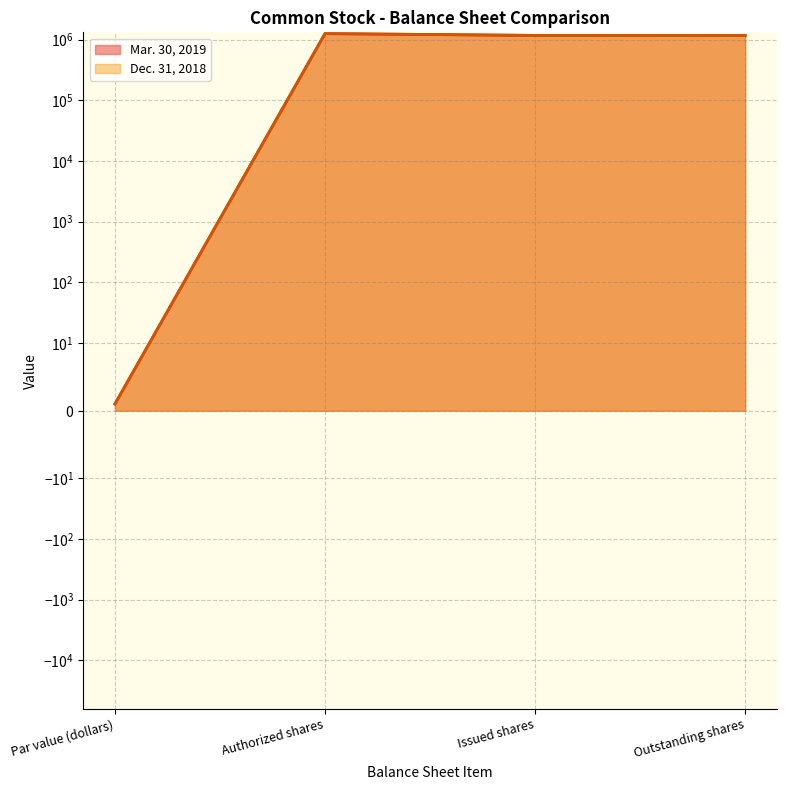

Which label corresponds to the smallest value in the chart?

Par value (dollars)